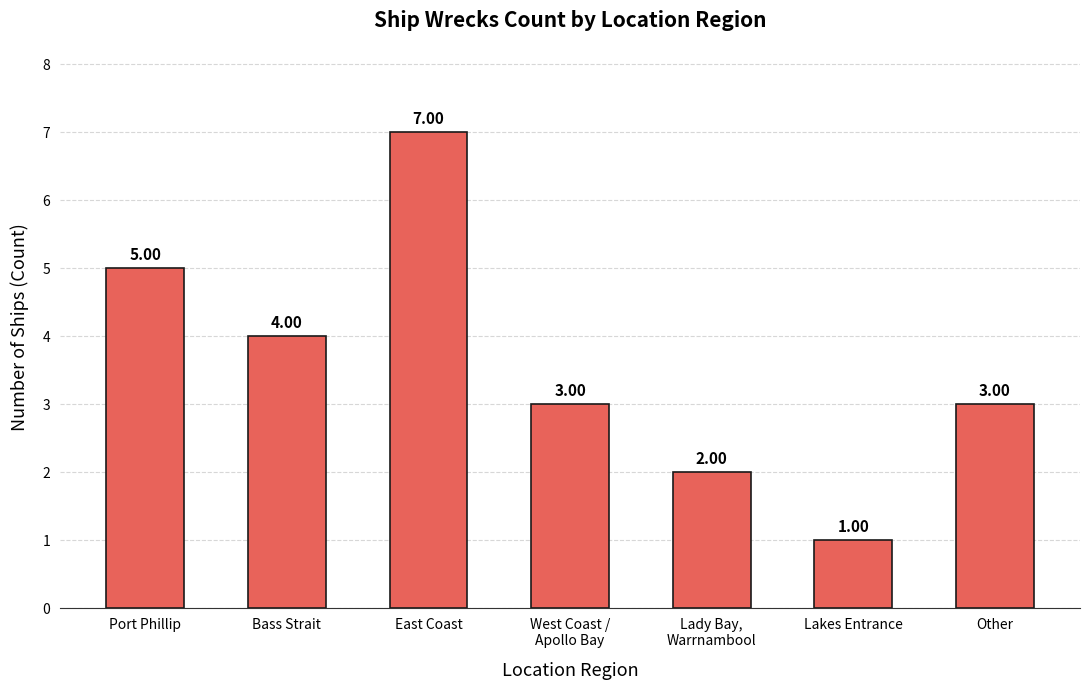

True or false: the data shows 5 at Other.

False